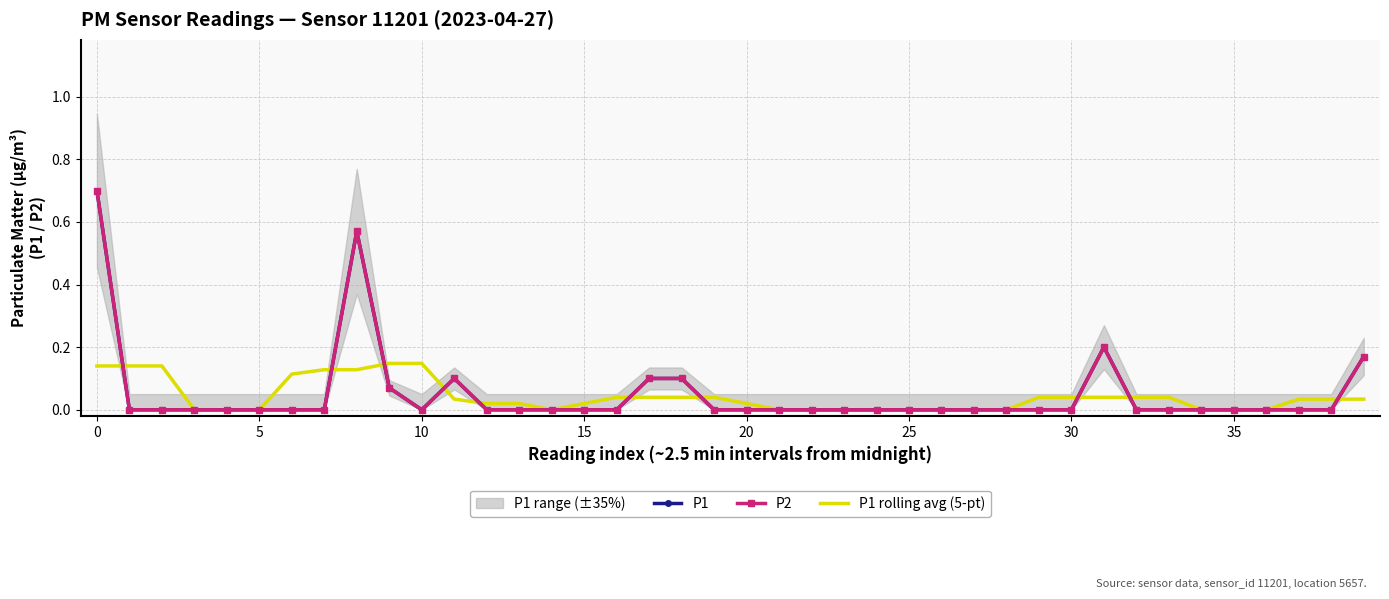

What is the greatest value displayed?

0.7